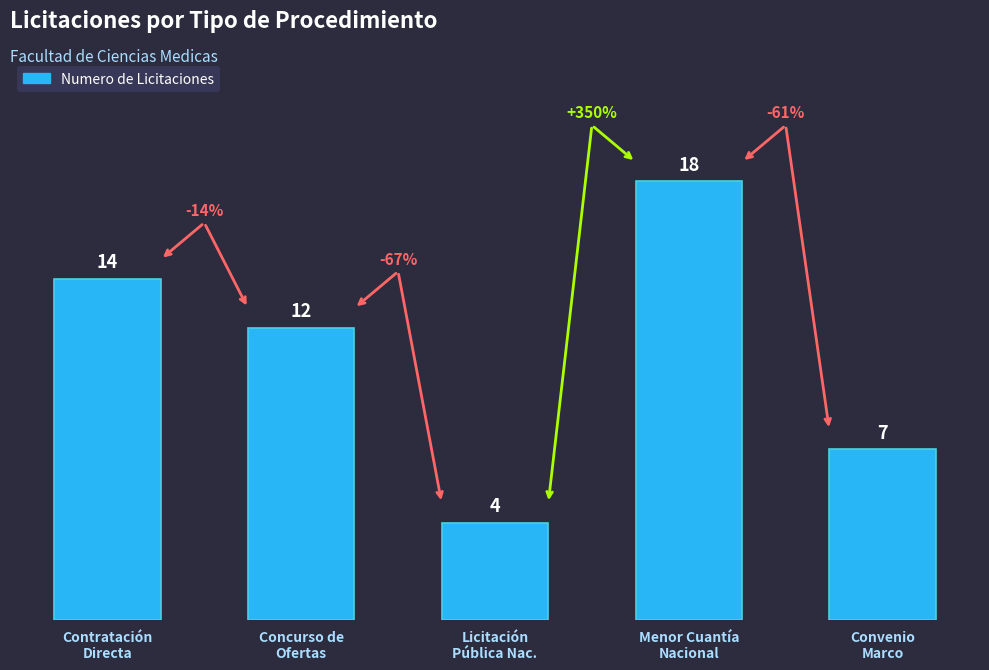

True or false: the data shows 12 at Concurso de
Ofertas.

True